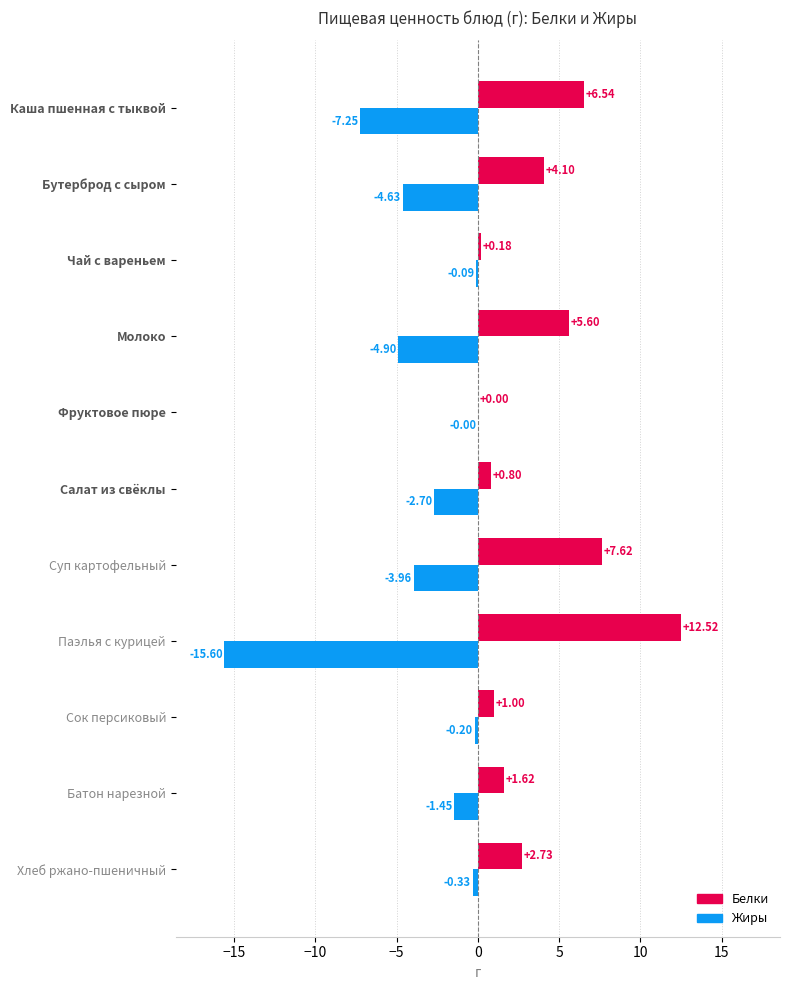

Which series has the largest total across all categories?

Белки